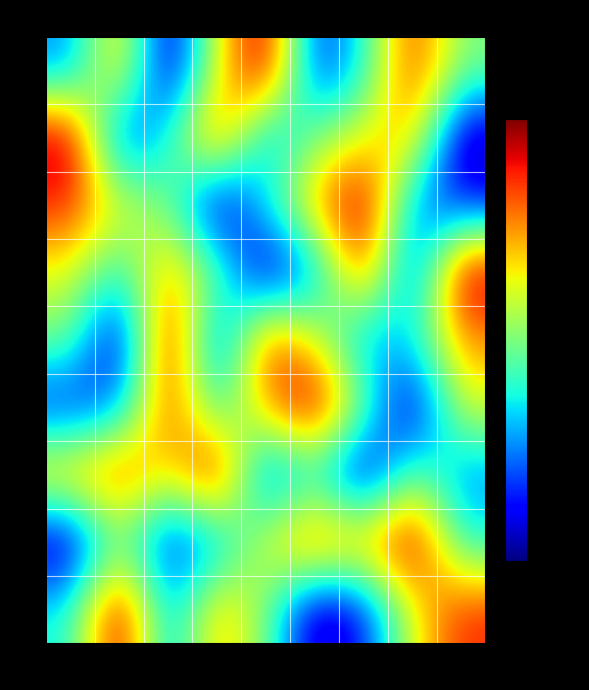

Reading left to right, what are all the values shown in this chart?

row1: col_1=229.4	col_2=238.1	col_3=225.0	col_4=235.9	col_5=242.5	col_6=227.2	col_7=231.6	col_8=240.3	col_9=233.8
row2: col_1=242.5	col_2=227.2	col_3=231.6	col_4=240.3	col_5=229.4	col_6=233.8	col_7=235.9	col_8=238.1	col_9=225.0
row3: col_1=240.3	col_2=235.9	col_3=233.8	col_4=225.0	col_5=231.6	col_6=238.1	col_7=242.5	col_8=229.4	col_9=227.2
row4: col_1=235.9	col_2=231.6	col_3=238.1	col_4=233.8	col_5=225.0	col_6=229.4	col_7=240.3	col_8=227.2	col_9=242.5
row5: col_1=233.8	col_2=225.0	col_3=242.5	col_4=227.2	col_5=240.3	col_6=235.9	col_7=229.4	col_8=231.6	col_9=238.1
row6: col_1=227.2	col_2=229.4	col_3=240.3	col_4=231.6	col_5=238.1	col_6=242.5	col_7=233.8	col_8=225.0	col_9=235.9
row7: col_1=238.1	col_2=240.3	col_3=235.9	col_4=242.5	col_5=227.2	col_6=231.6	col_7=225.0	col_8=233.8	col_9=229.4
row8: col_1=225.0	col_2=233.8	col_3=227.2	col_4=229.4	col_5=235.9	col_6=240.3	col_7=238.1	col_8=242.5	col_9=231.6
row9: col_1=231.6	col_2=242.5	col_3=229.4	col_4=238.1	col_5=233.8	col_6=225.0	col_7=227.2	col_8=235.9	col_9=240.3